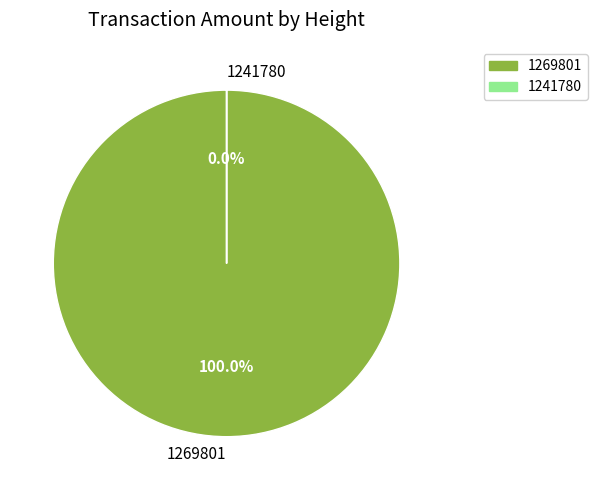

To the nearest percent, what percentage of the pie is 1269801?

100%